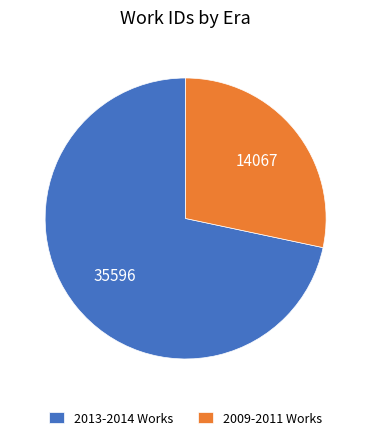

Is the sum of 2013-2014 Works and 2009-2011 Works greater than half?

Yes